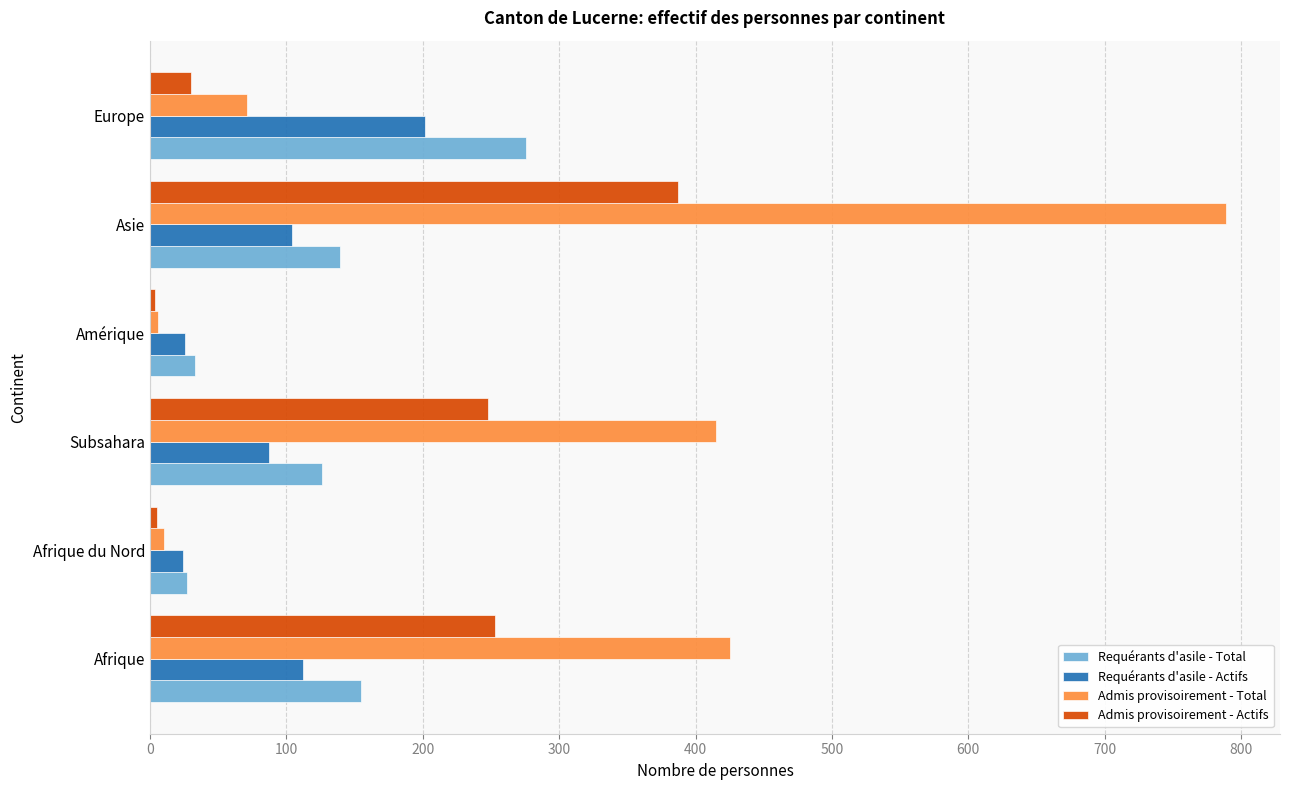

Which series has the largest total across all categories?

Admis provisoirement - Total